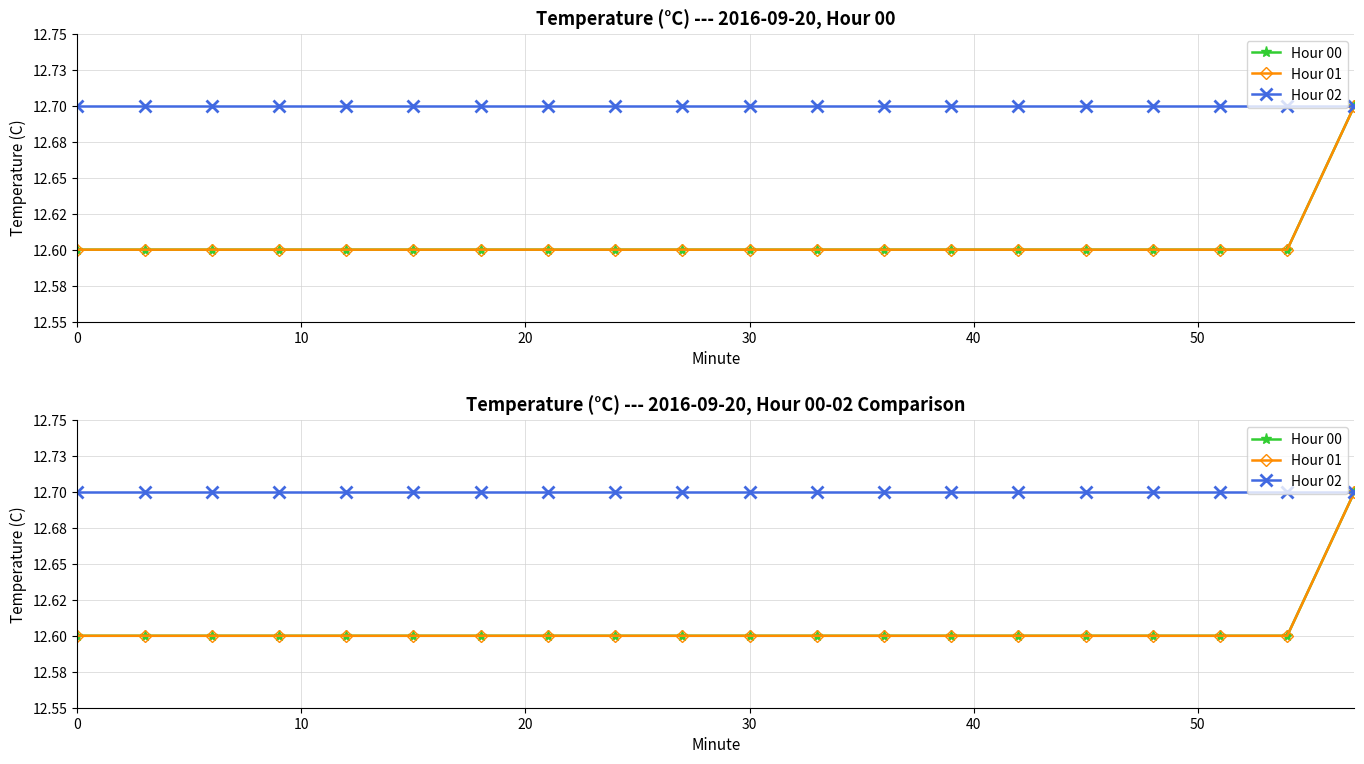

List the series in order of their peak value, lowest first.

Hour 00, Hour 01, Hour 02